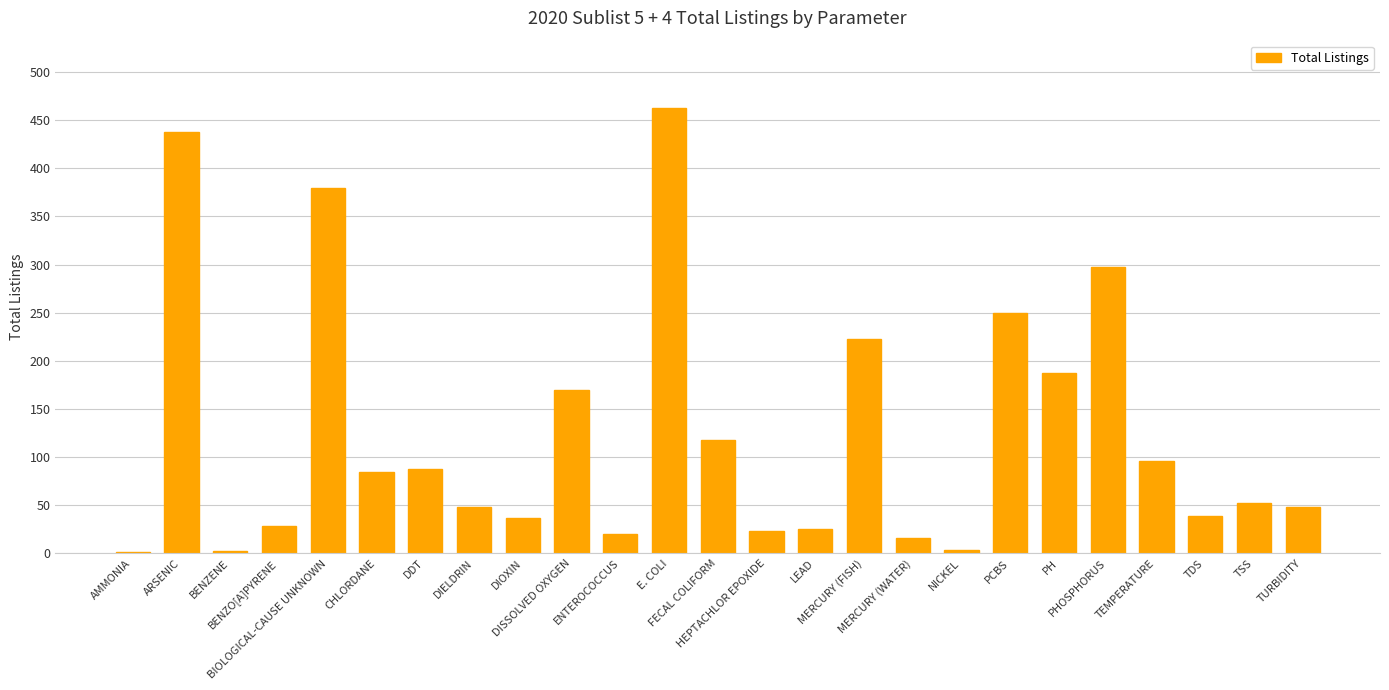

What is the sum of all values?

3139